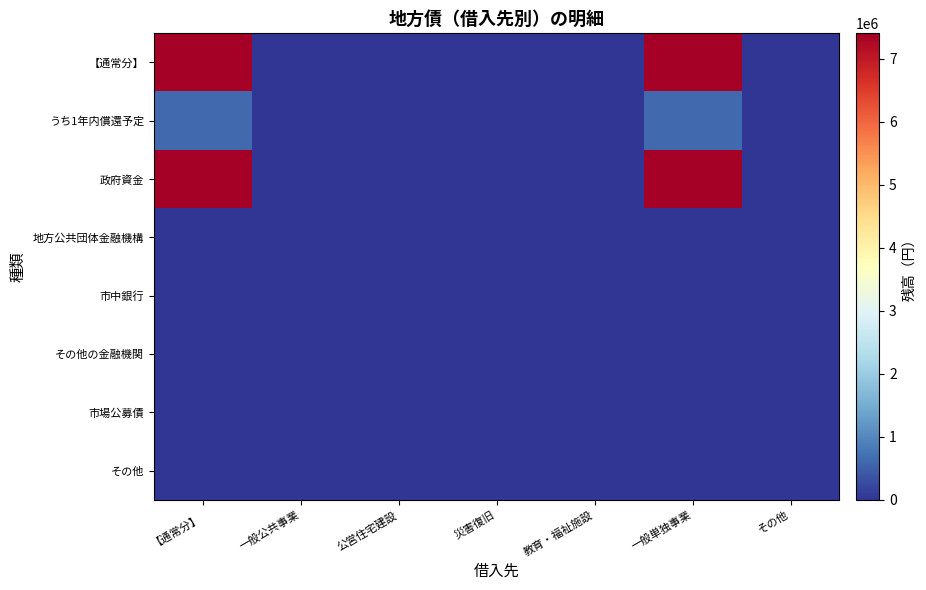

At which category is the sum across all series the highest?

【通常分】